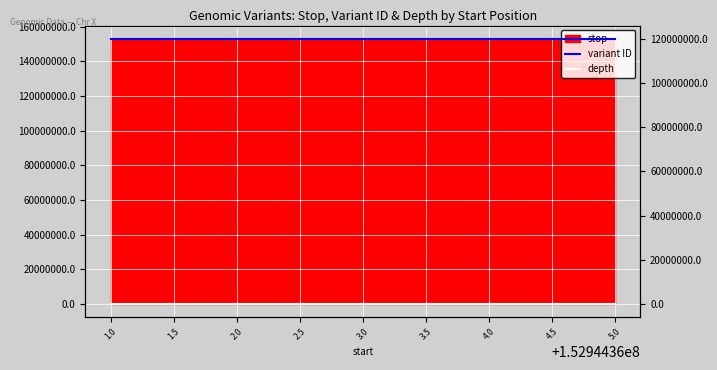

What is the maximum value shown in the chart?

119963395